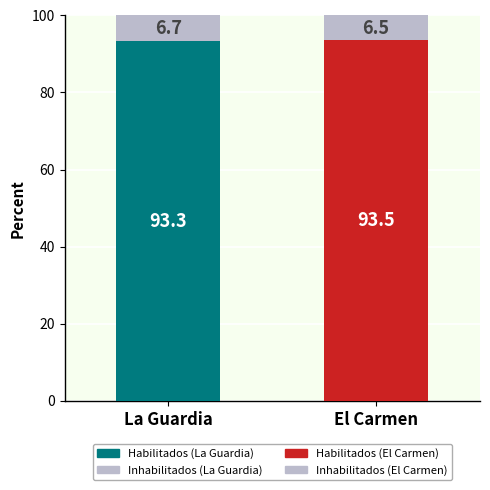

Reading left to right, list the values for the Habilitados series.

La Guardia=93.3	El Carmen=93.5